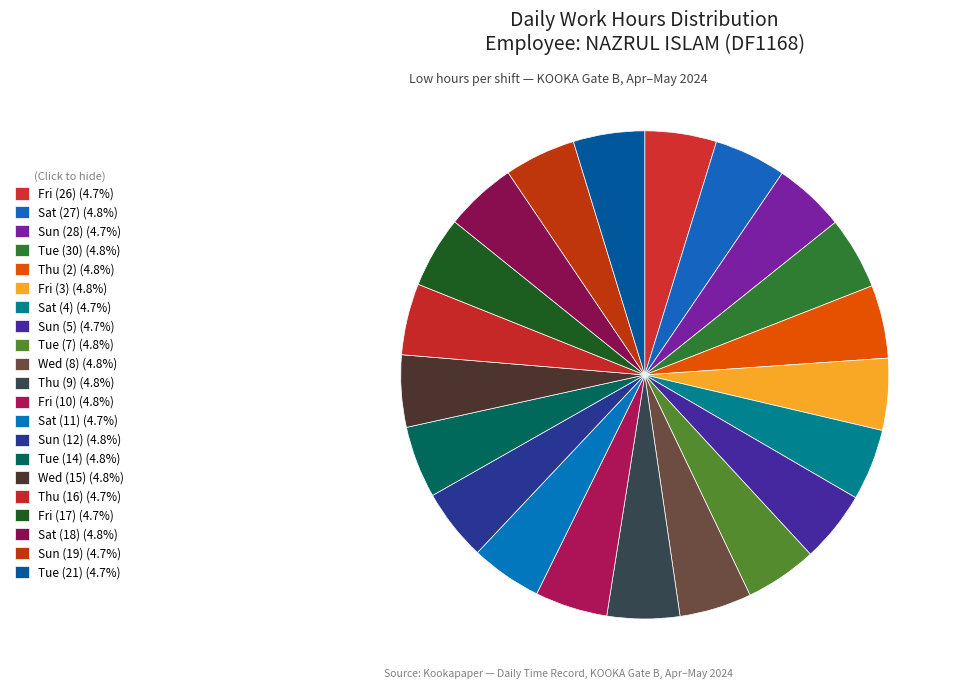

To the nearest percent, what is the combined percentage of Wed (8) and Sun (5)?

10%